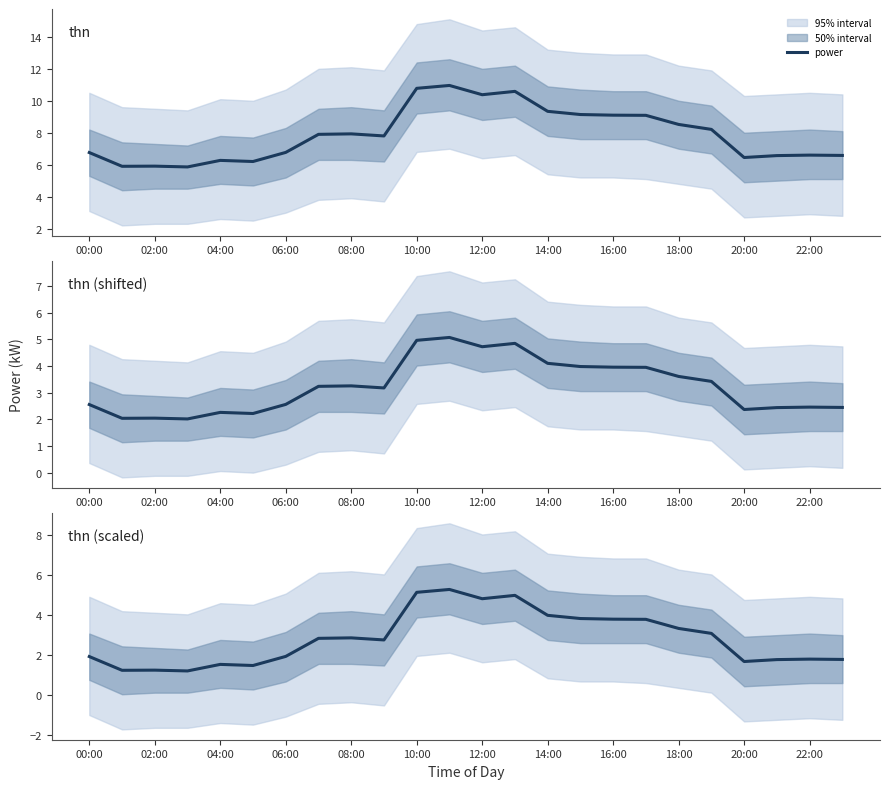

What is the smallest value displayed?

1.2